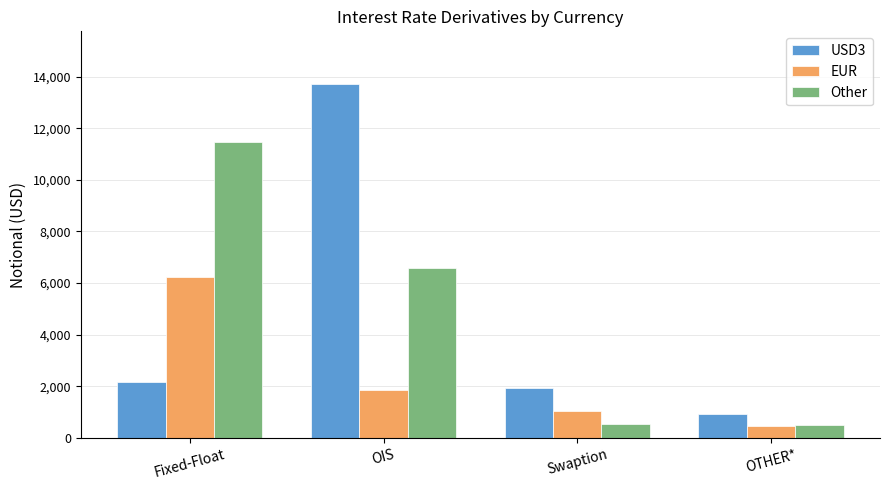

How many bars are there in each group?

3